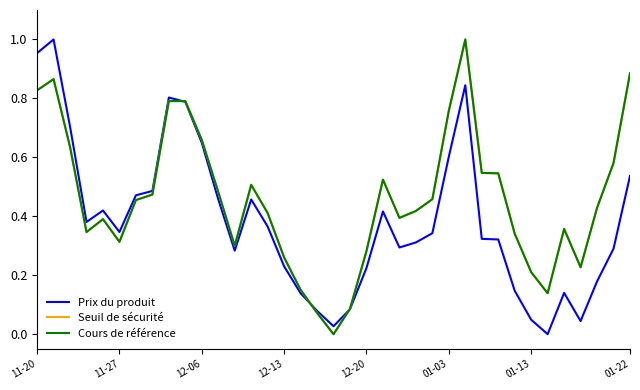

The value of Prix du produit at 01-03 is 0.6. True or false?

True